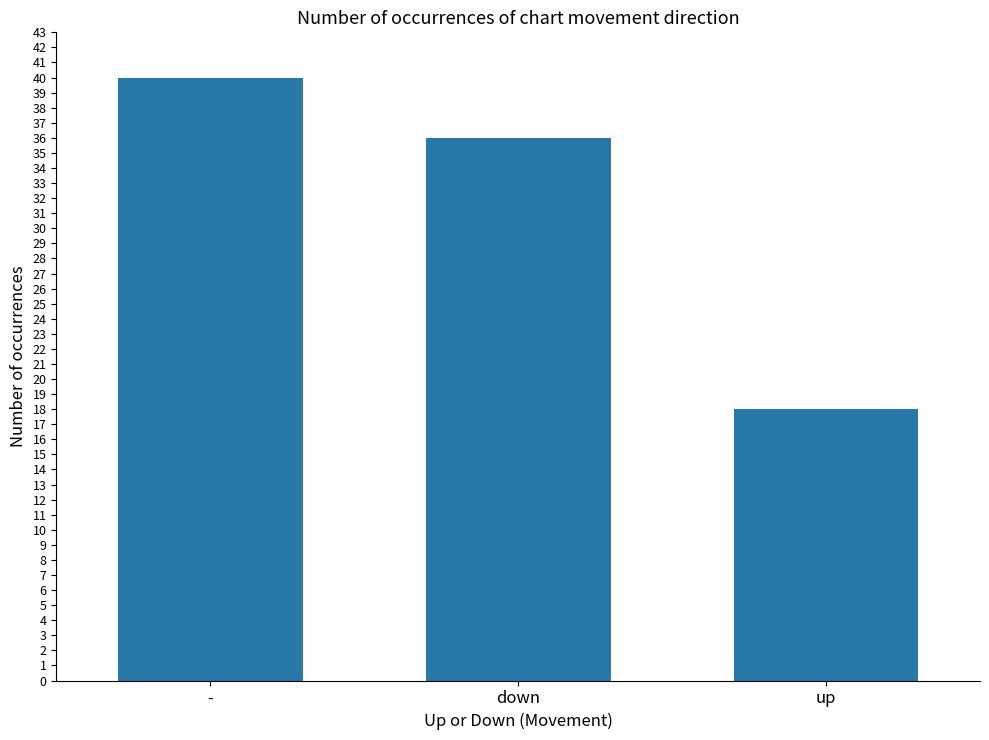

Reading left to right, what are all the values shown in this chart?

-=40	down=36	up=18